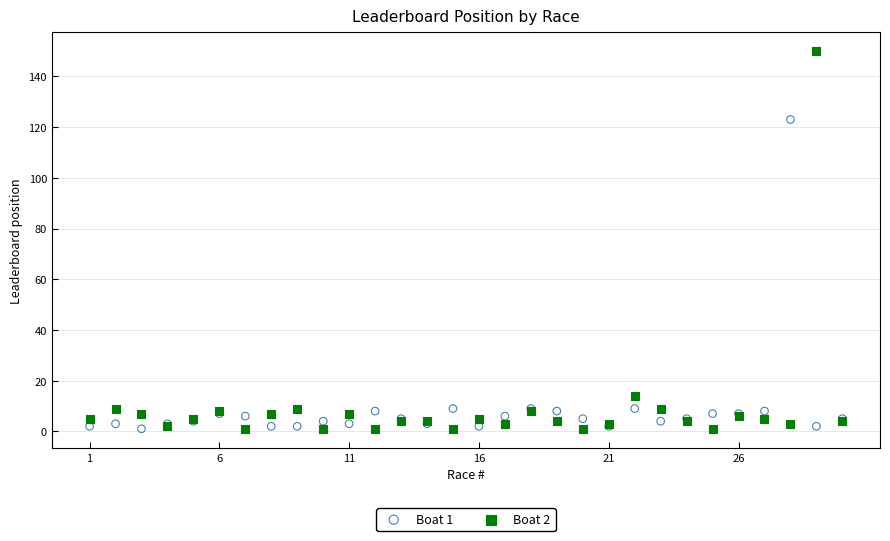

What are all the series names shown in the legend?

Boat 1, Boat 2